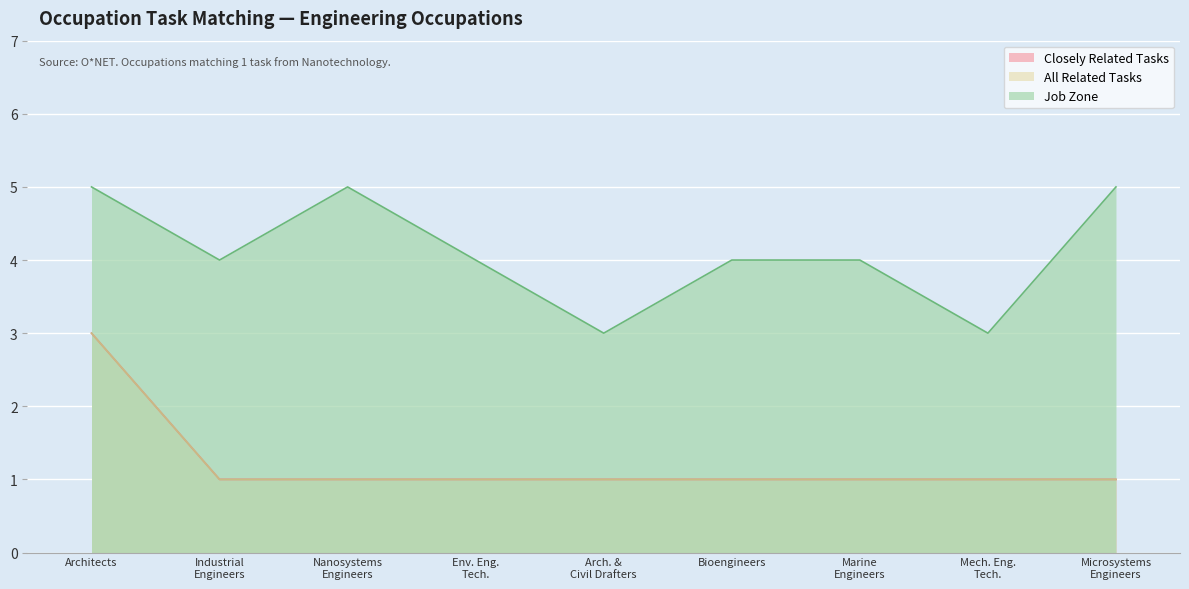

At how many categories does at least one series exceed 3?

7